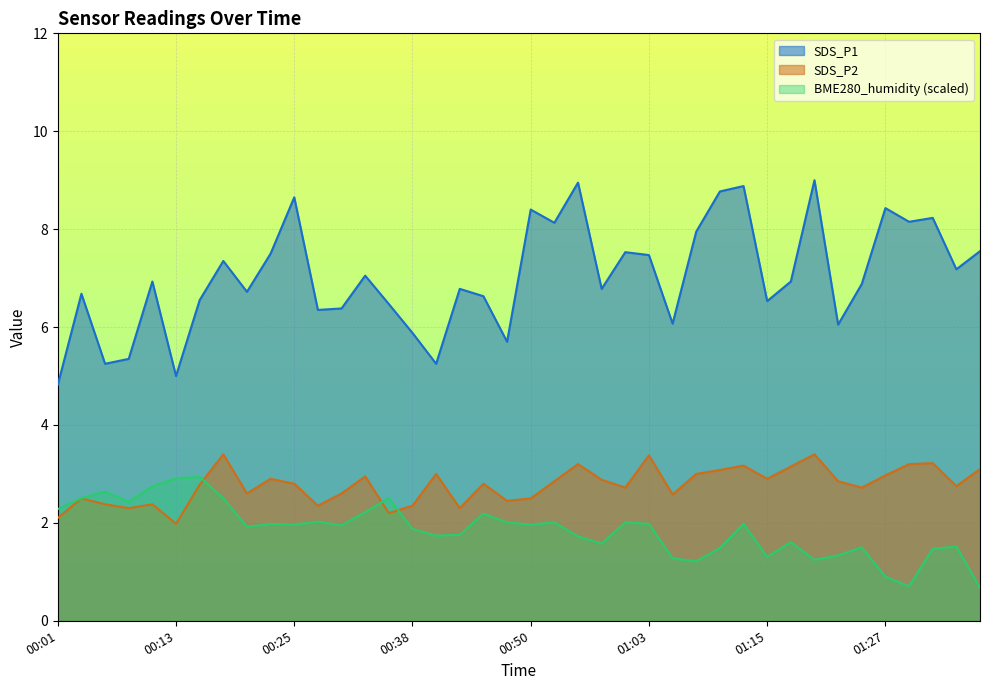

How many values in the SDS_P1 series are below 6?

7